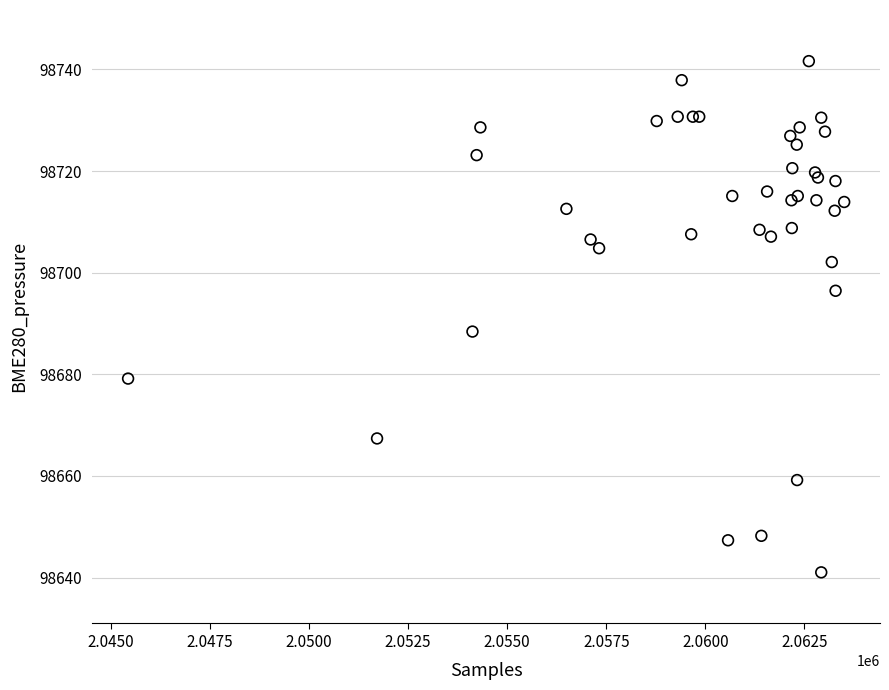

What Y value in the scatter plot is closest to 98691?

98688.4